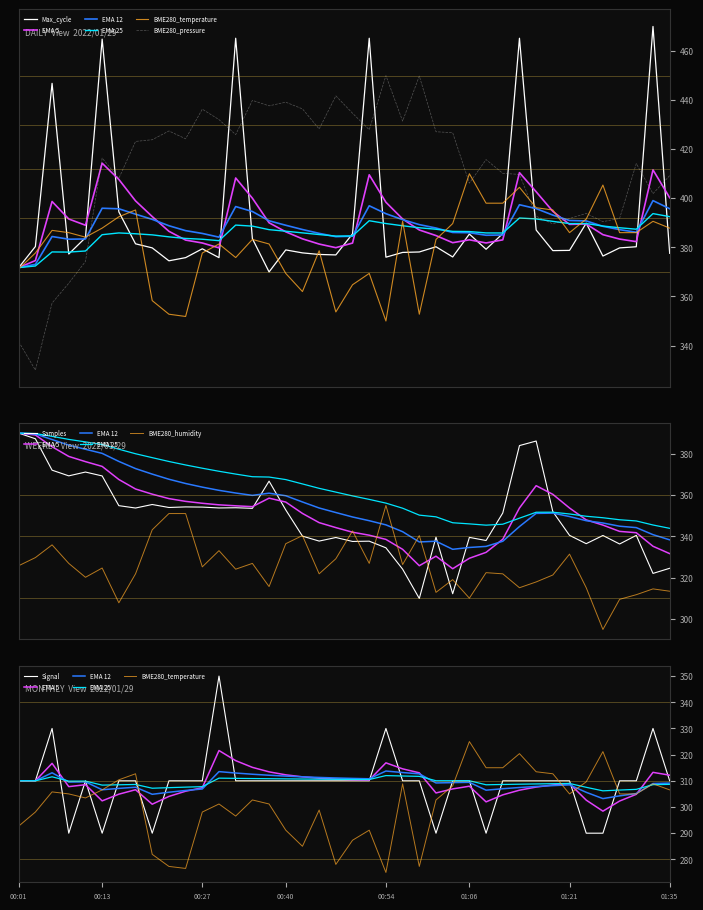

What is the maximum value shown in the chart?

470.0